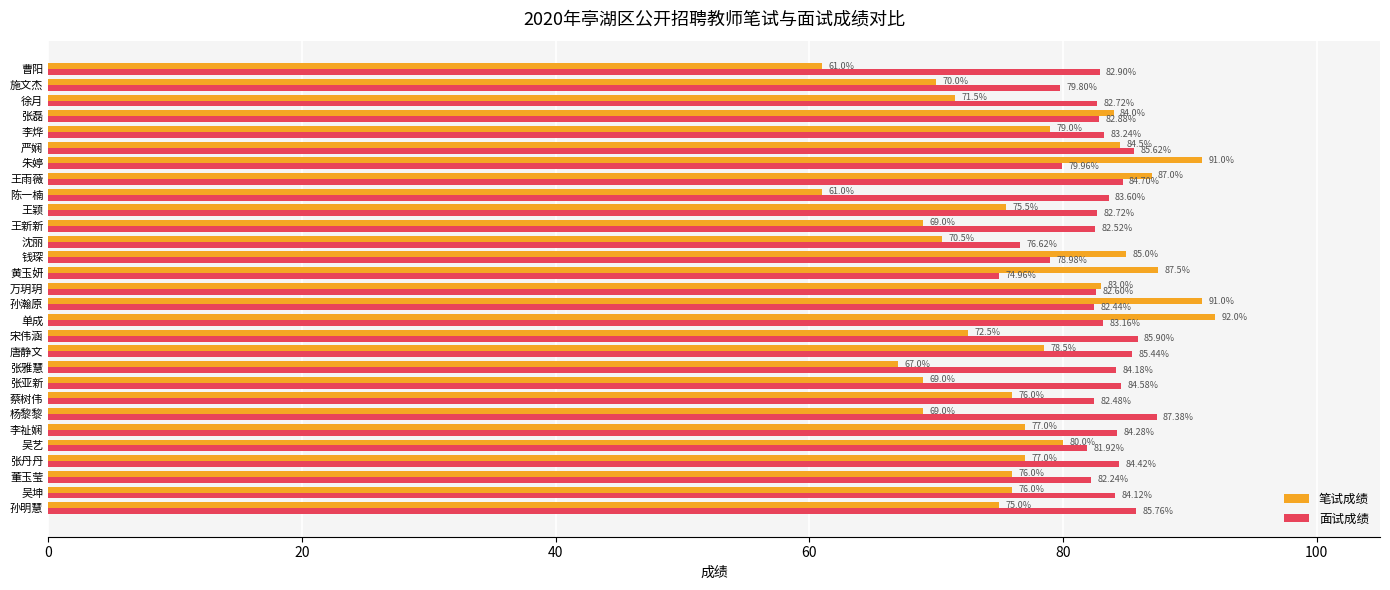

At which label is 面试成绩 closest to 81?

吴艺